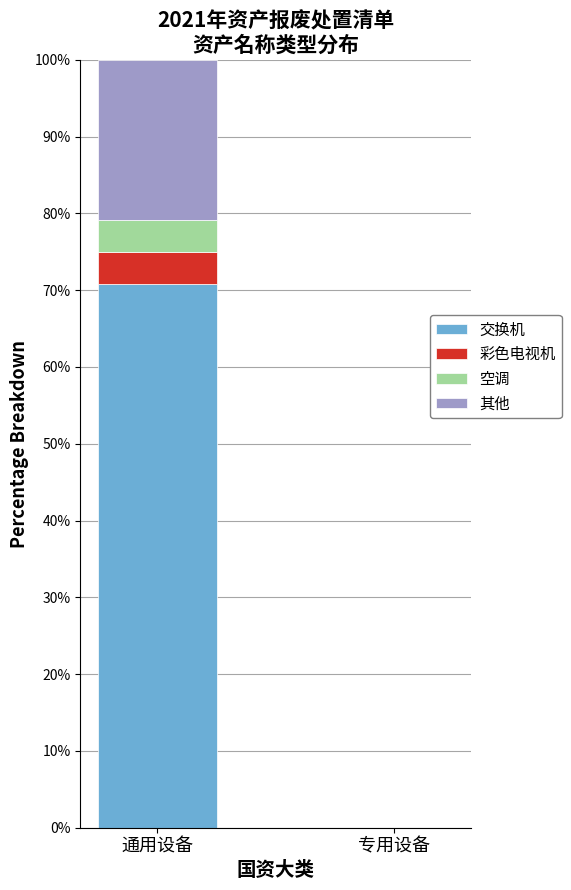

Count the number of data series in this chart.

4